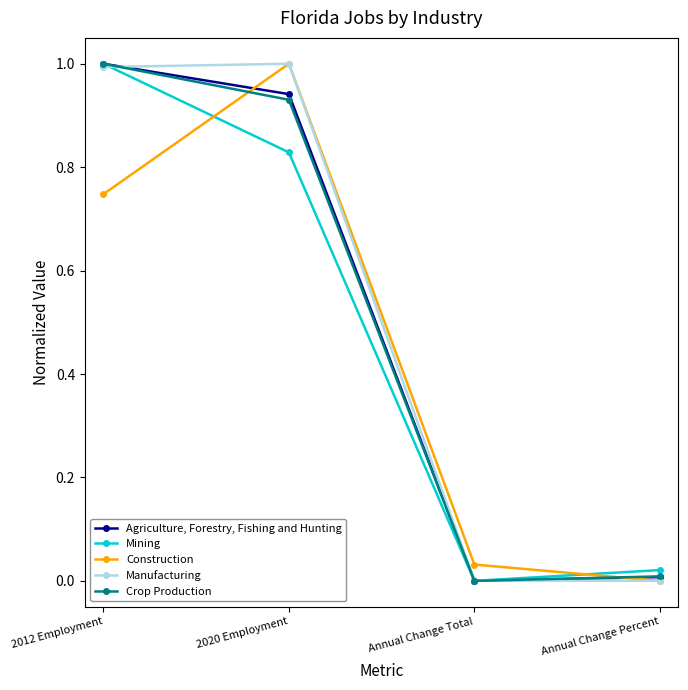

How many lines are shown in the chart?

5